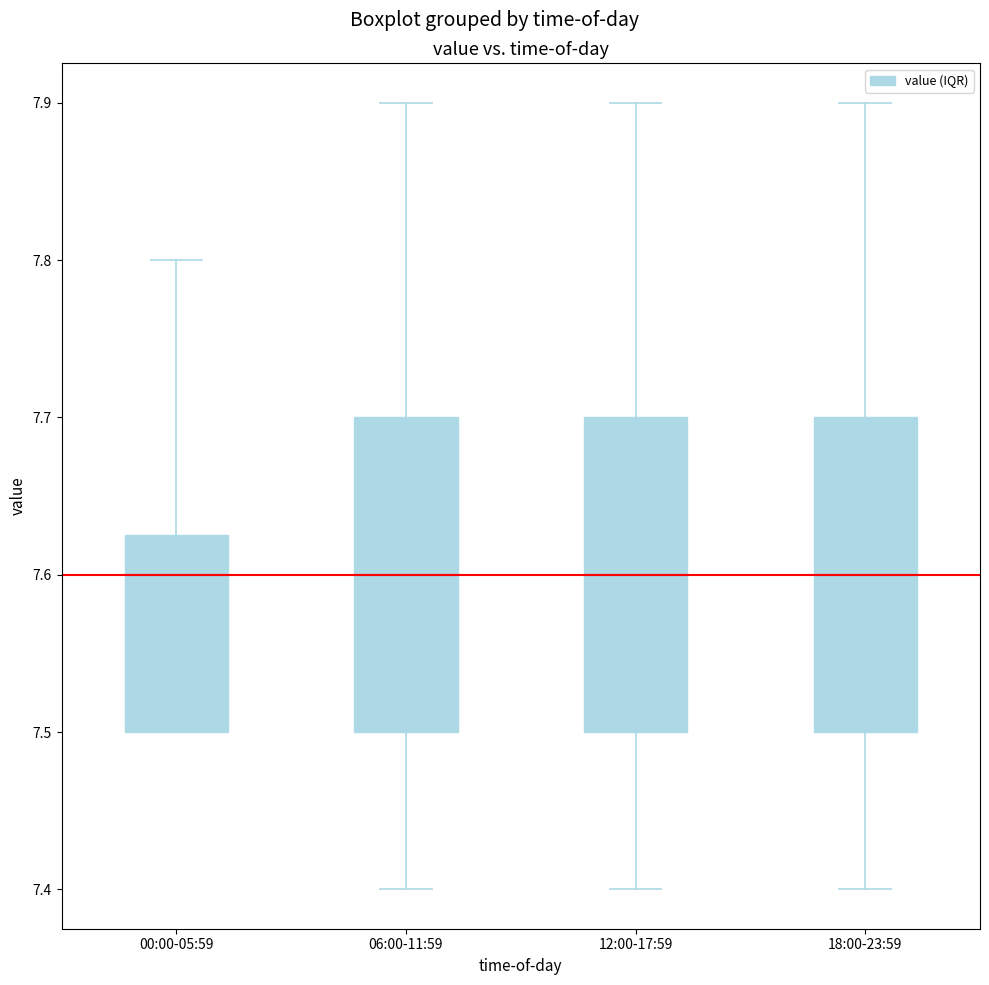

Reading left to right, transcribe this box plot: for each box, give where its median line is, the range the box spans, and where its two whiskers end, as read against the y-axis. The values are not printed on the chart, so give them approximately, as read against the axis.

00:00-05:59: median 7.60, box 7.50 to 7.63, whiskers 7.50 to 7.80
06:00-11:59: median 7.60, box 7.50 to 7.70, whiskers 7.40 to 7.90
12:00-17:59: median 7.60, box 7.50 to 7.70, whiskers 7.40 to 7.90
18:00-23:59: median 7.60, box 7.50 to 7.70, whiskers 7.40 to 7.90